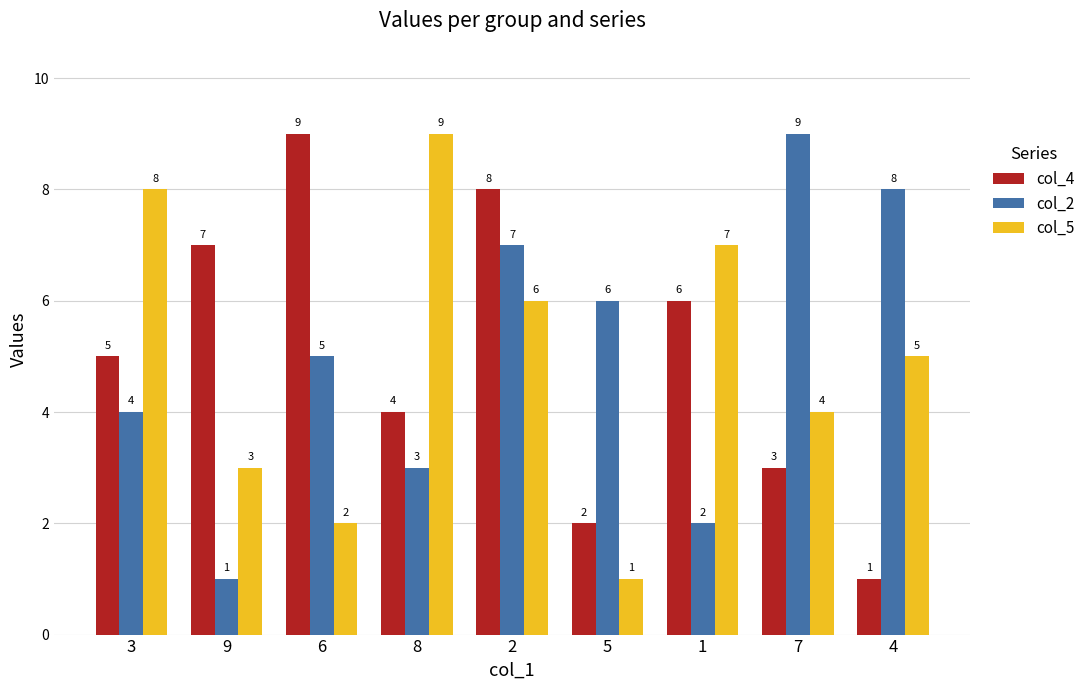

At which category is the sum across all series the highest?

2